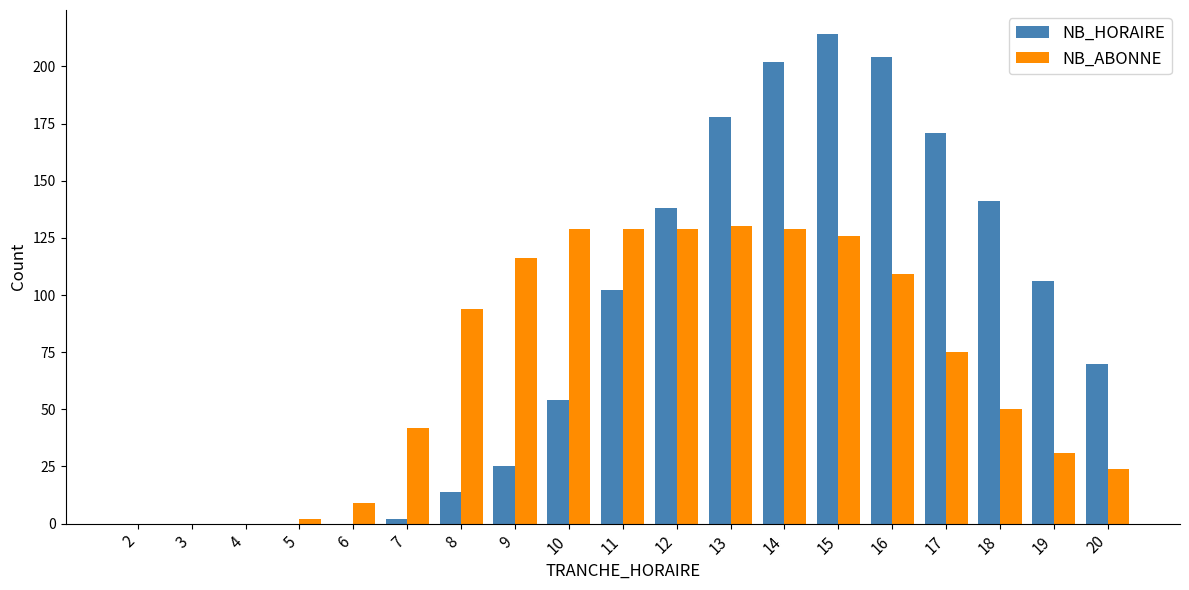

Which label corresponds to the largest value in the chart?

15